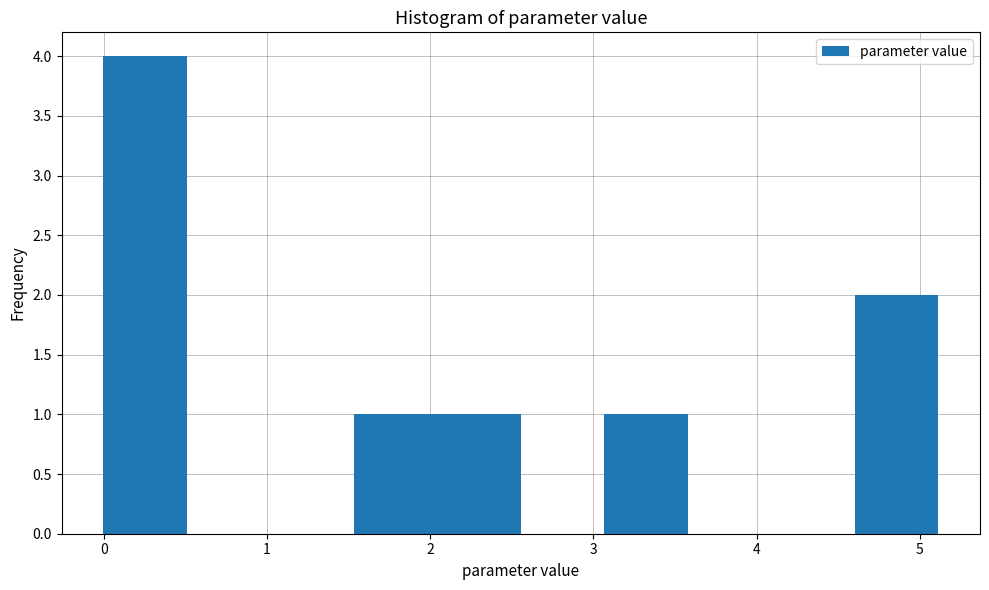

Reading left to right, transcribe this chart: for each bar, give the range it covers on the x-axis and its height. Neither the bar edges nor the heights are printed on the chart, so give them approximately, as read against the axes.

0.0 to 0.5: 4
0.5 to 1.0: 0
1.0 to 1.5: 0
1.5 to 2.0: 1
2.0 to 2.6: 1
2.6 to 3.1: 0
3.1 to 3.6: 1
3.6 to 4.1: 0
4.1 to 4.6: 0
4.6 to 5.1: 2